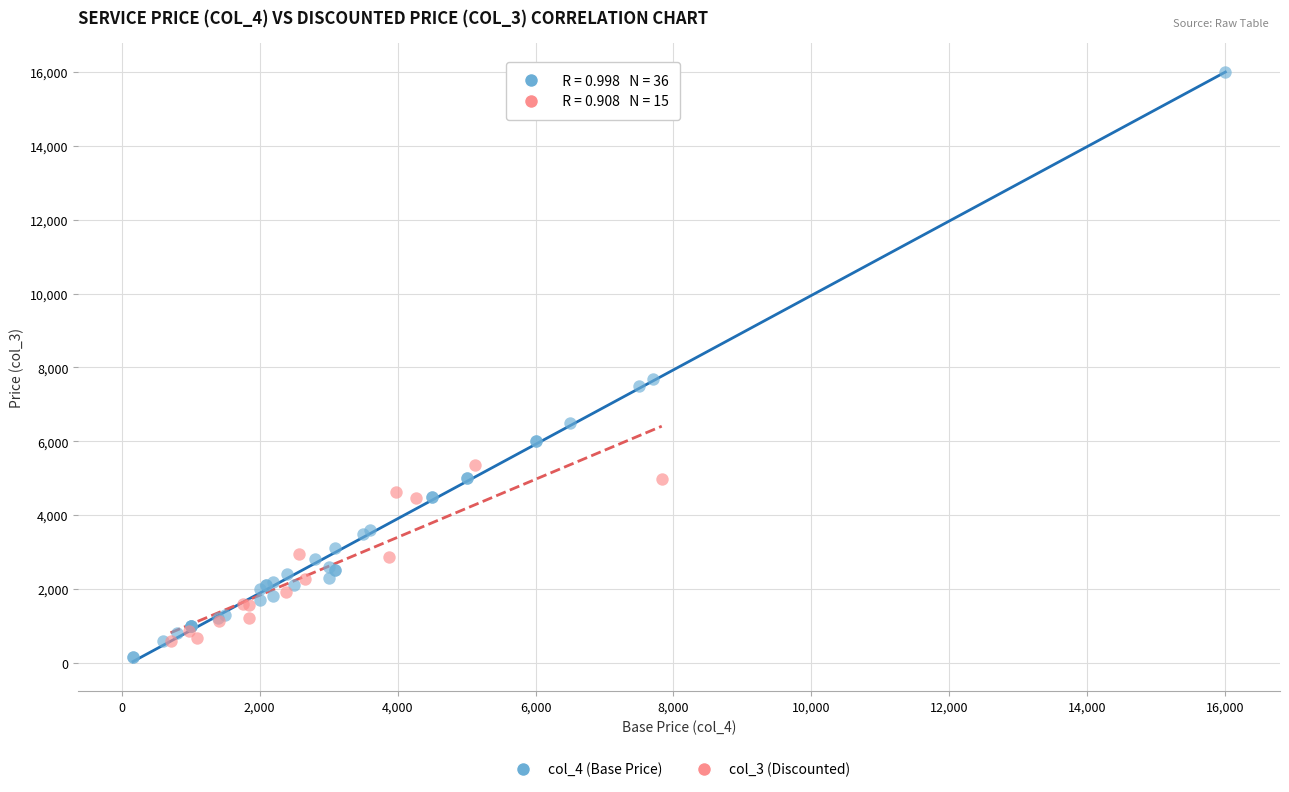

Which series reaches the maximum Y coordinate?

col_4 (Base Price)